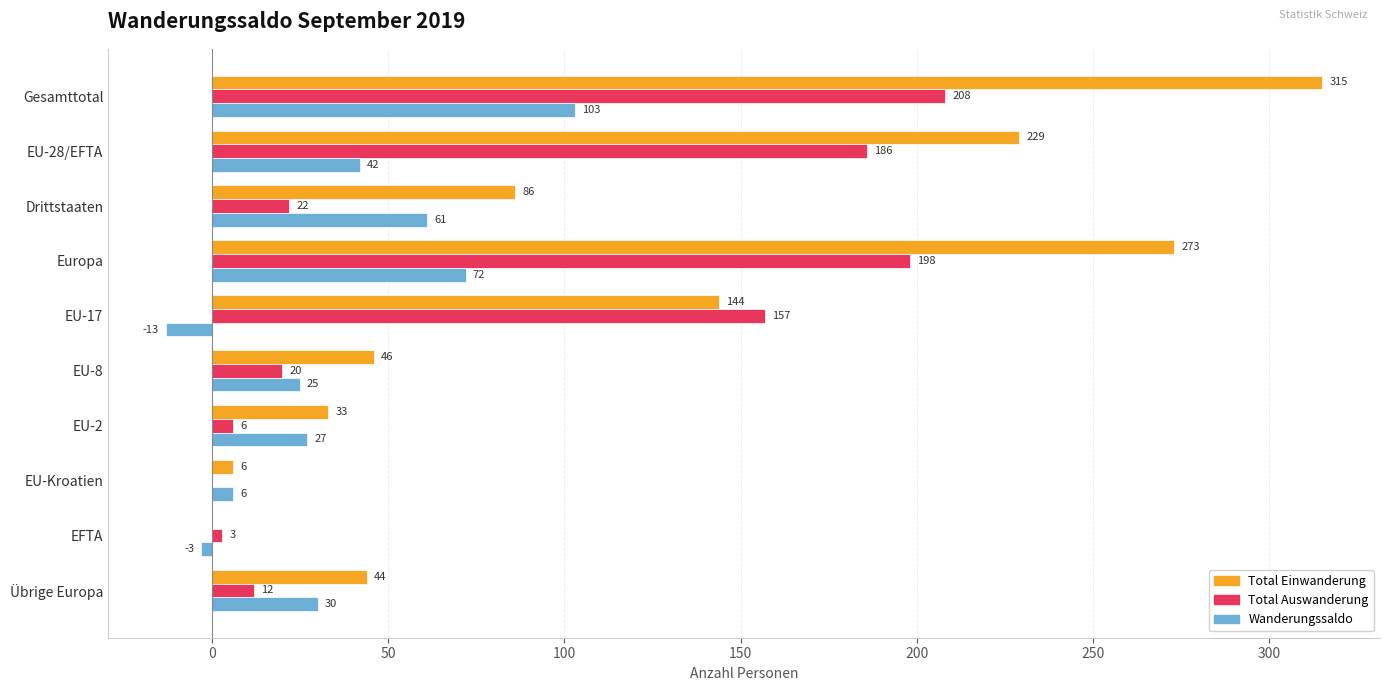

Between Gesamttotal and EU-8, which series saw the biggest shift?

Total Einwanderung